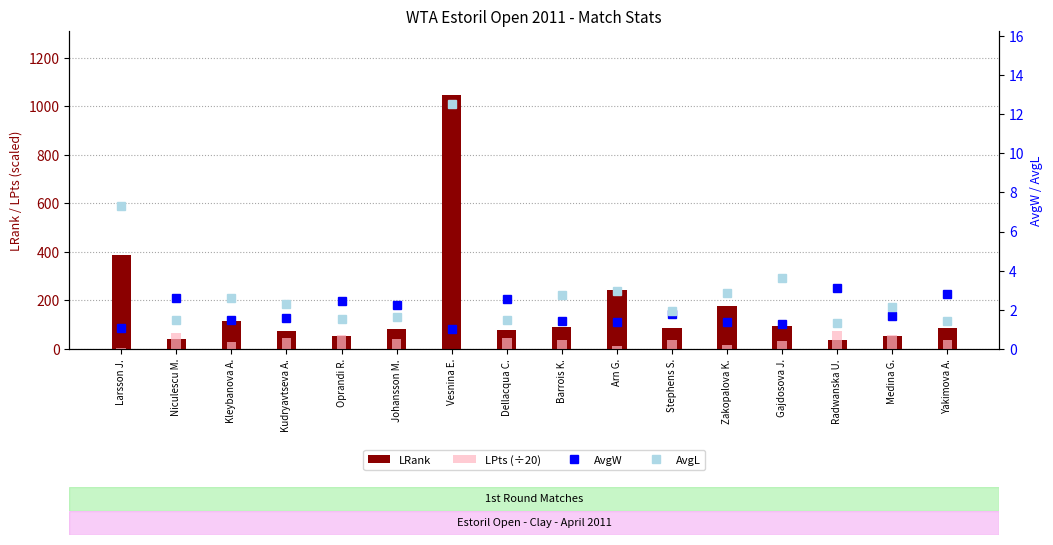

List the series in order of their peak value, highest first.

LRank, LPts (÷20), AvgL, AvgW